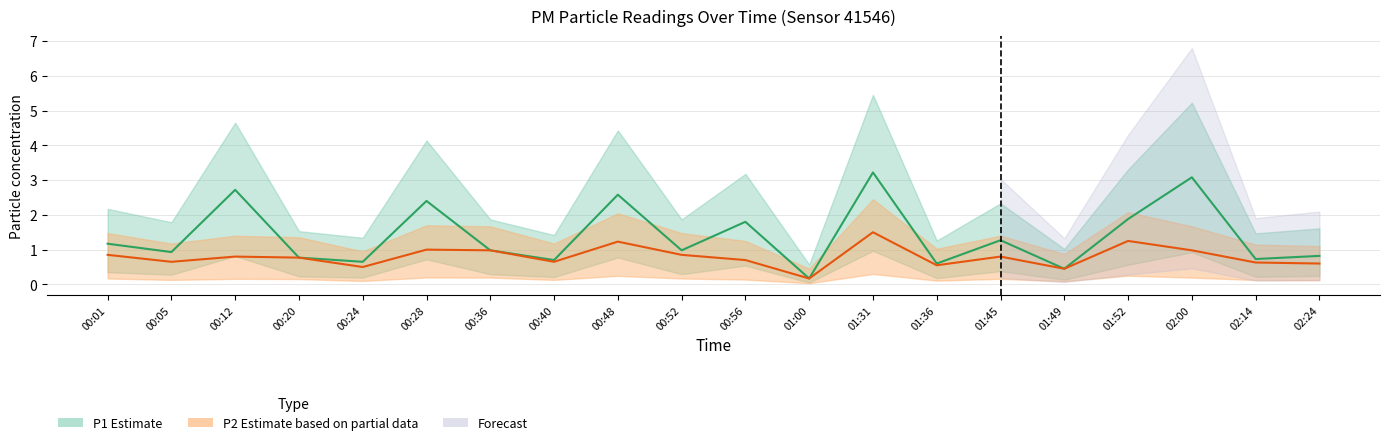

How many lines are shown in the chart?

2